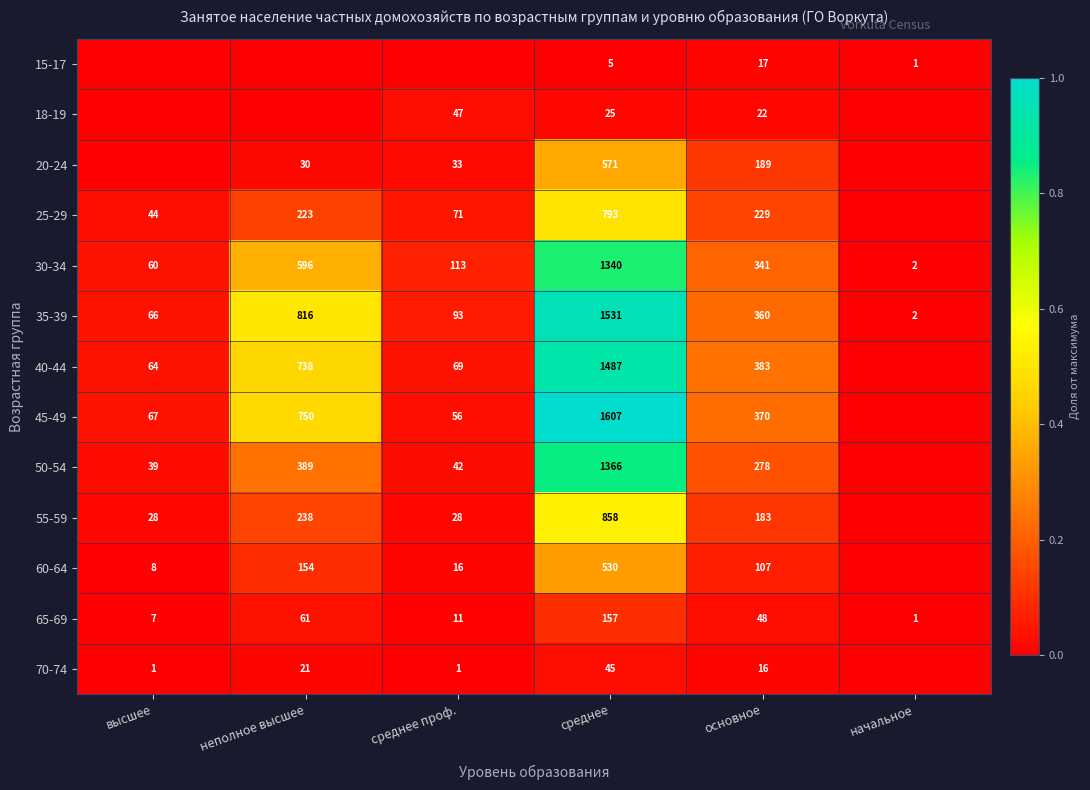

Is the value of 65-69 at неполное высшее greater than the value of 70-74 at неполное высшее?

Yes